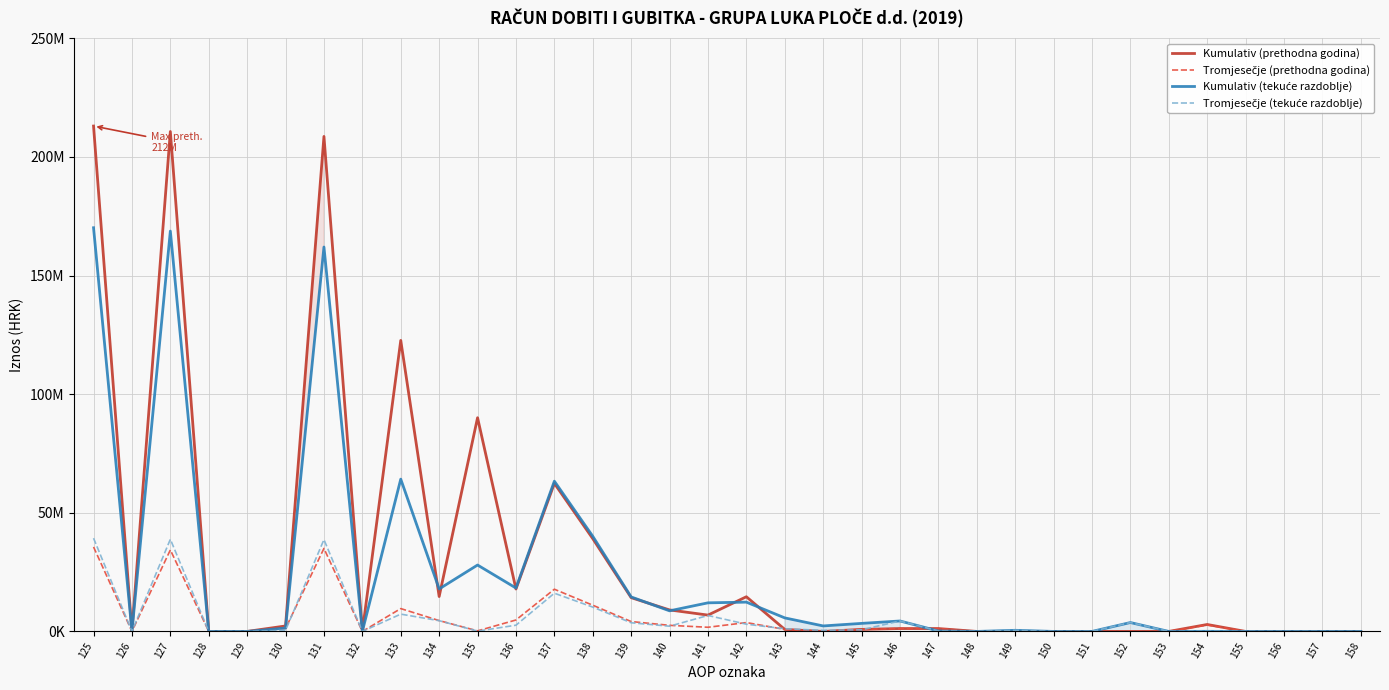

Rank the series by their maximum value, from lowest to highest.

Tromjesečje (prethodna godina), Tromjesečje (tekuće razdoblje), Kumulativ (tekuće razdoblje), Kumulativ (prethodna godina)